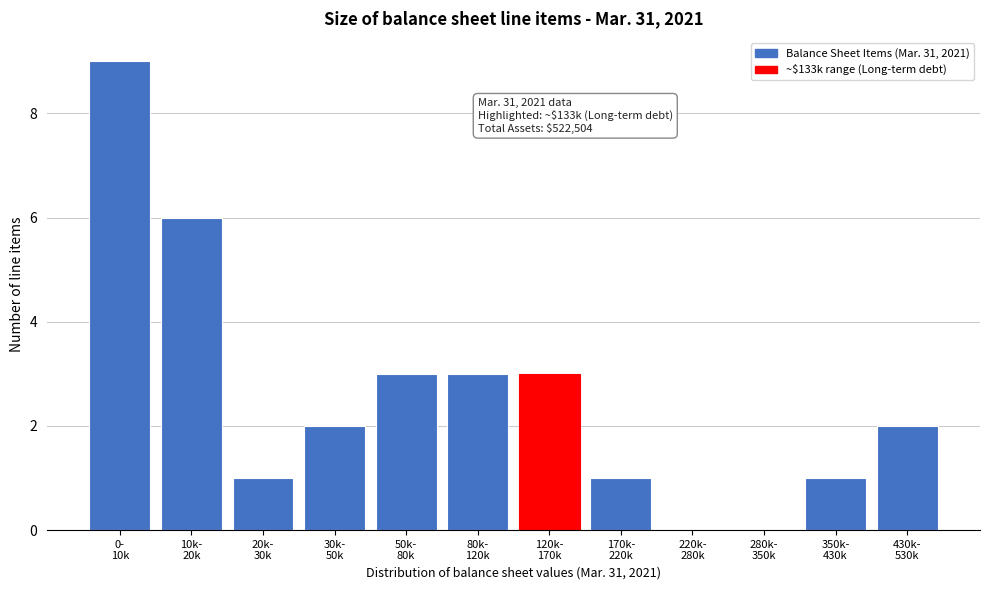

What is the maximum value shown in the chart?

9